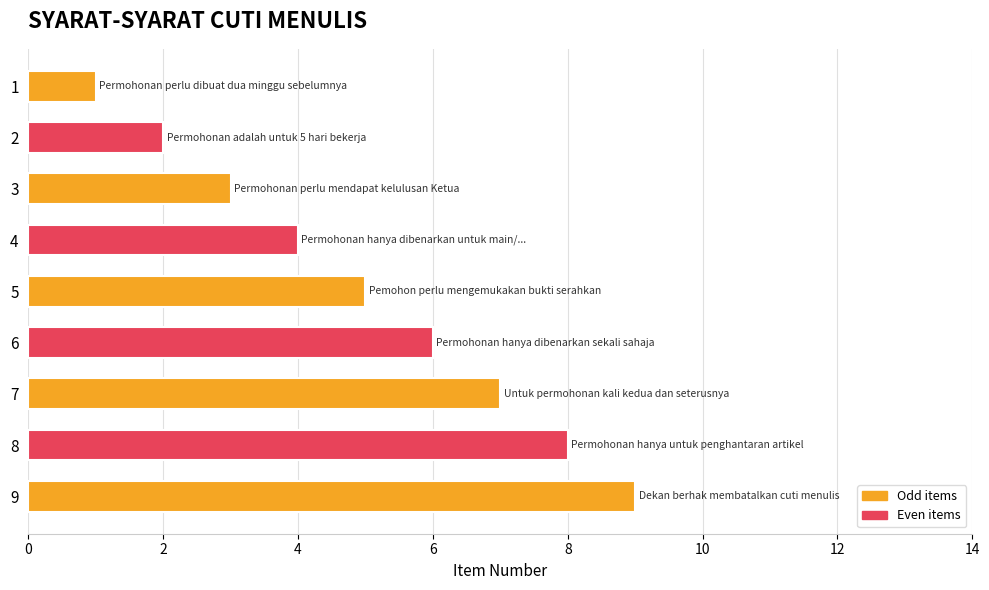

Are the bars horizontal?

Yes